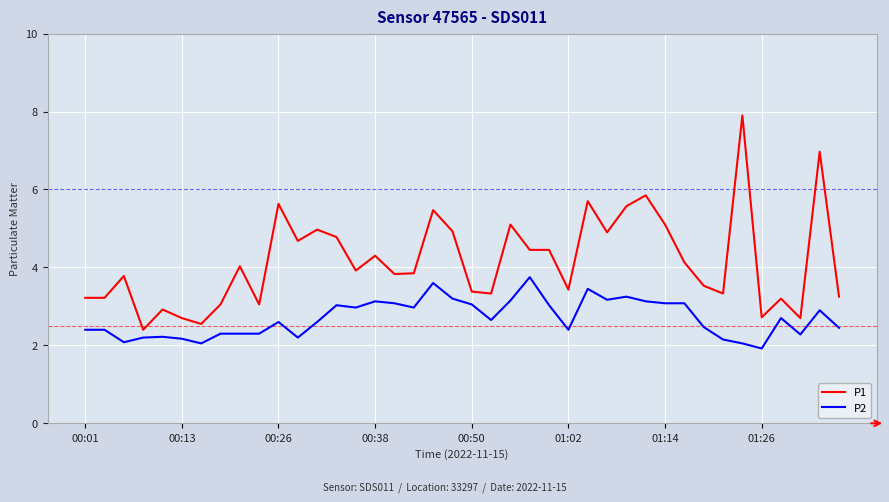

Rank the series by their average value, from highest to lowest.

P1, P2